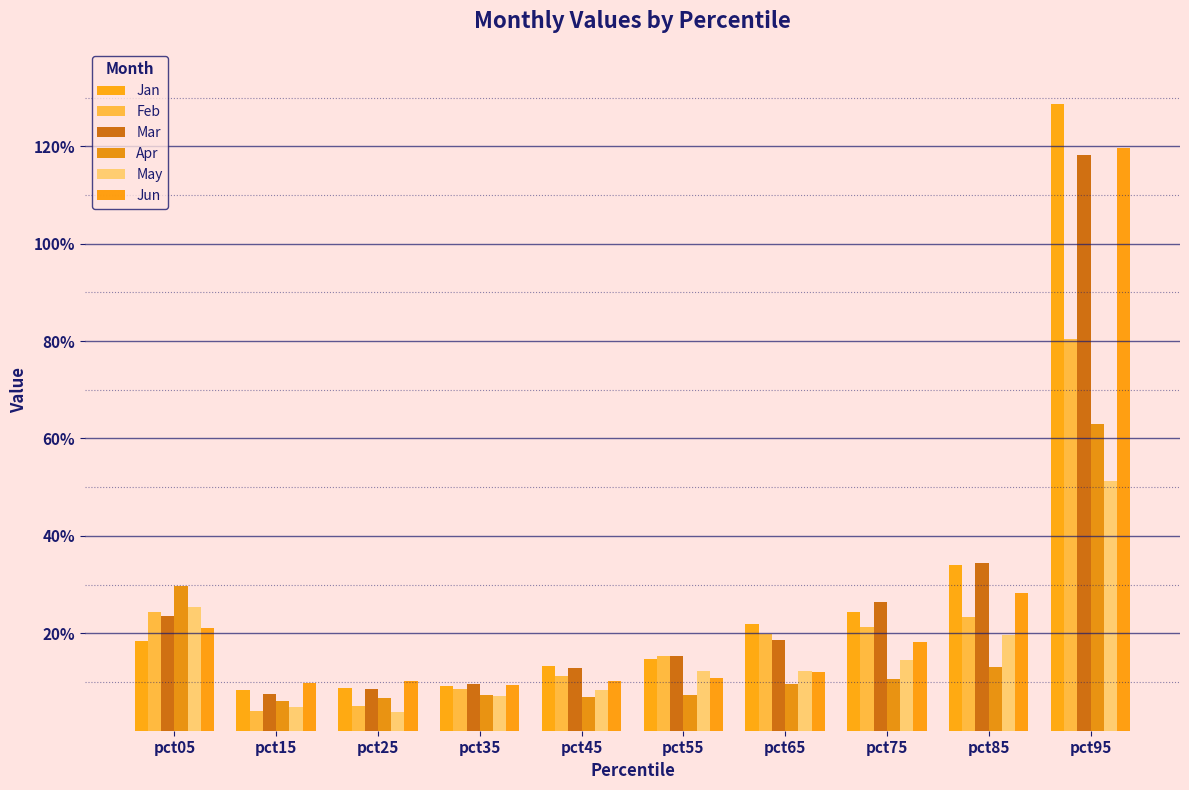

What is the sum of all Mar values?

2.8